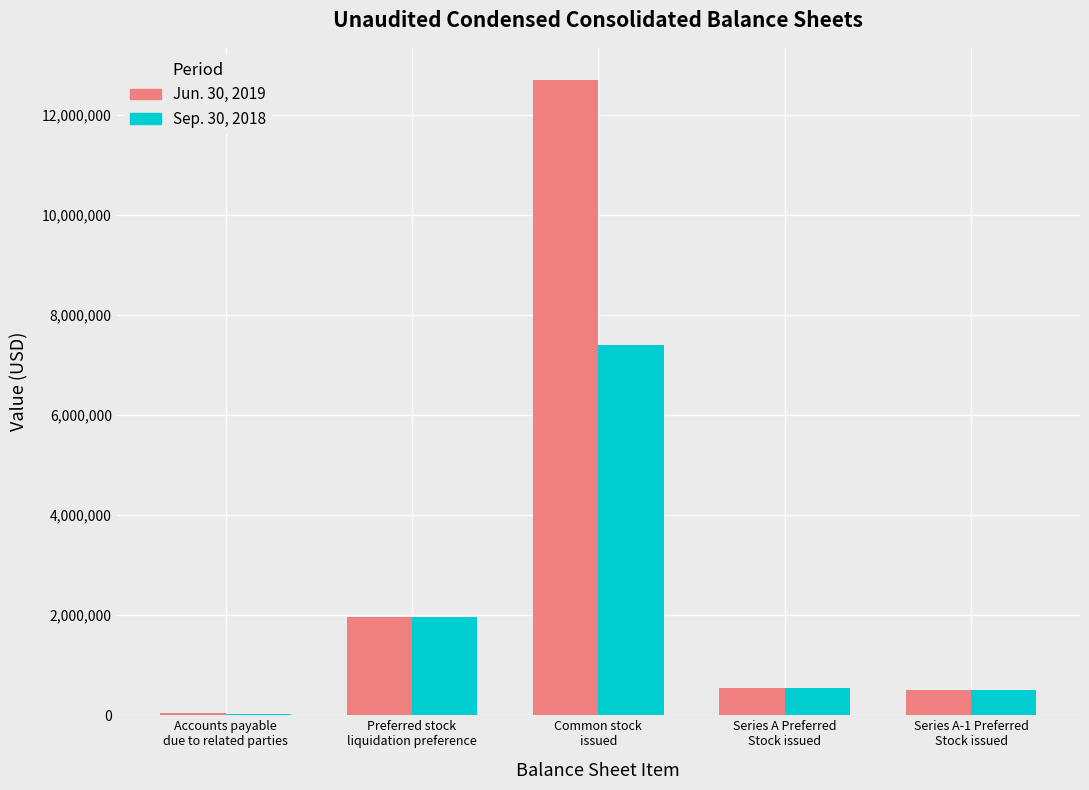

How many distinct data groups are displayed?

2